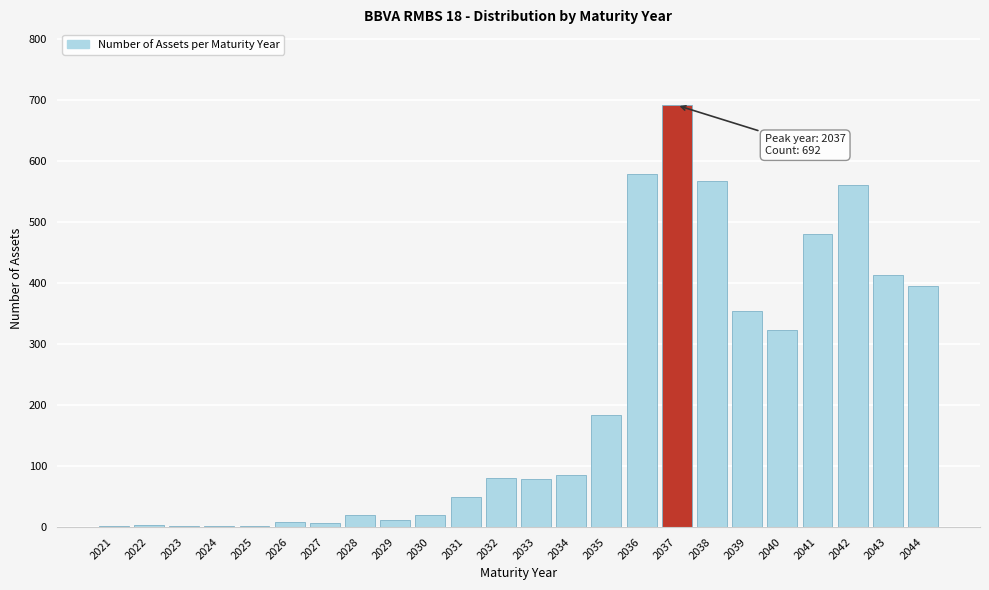

What is the ratio of the value at 2030 to the value at 2031?

0.4